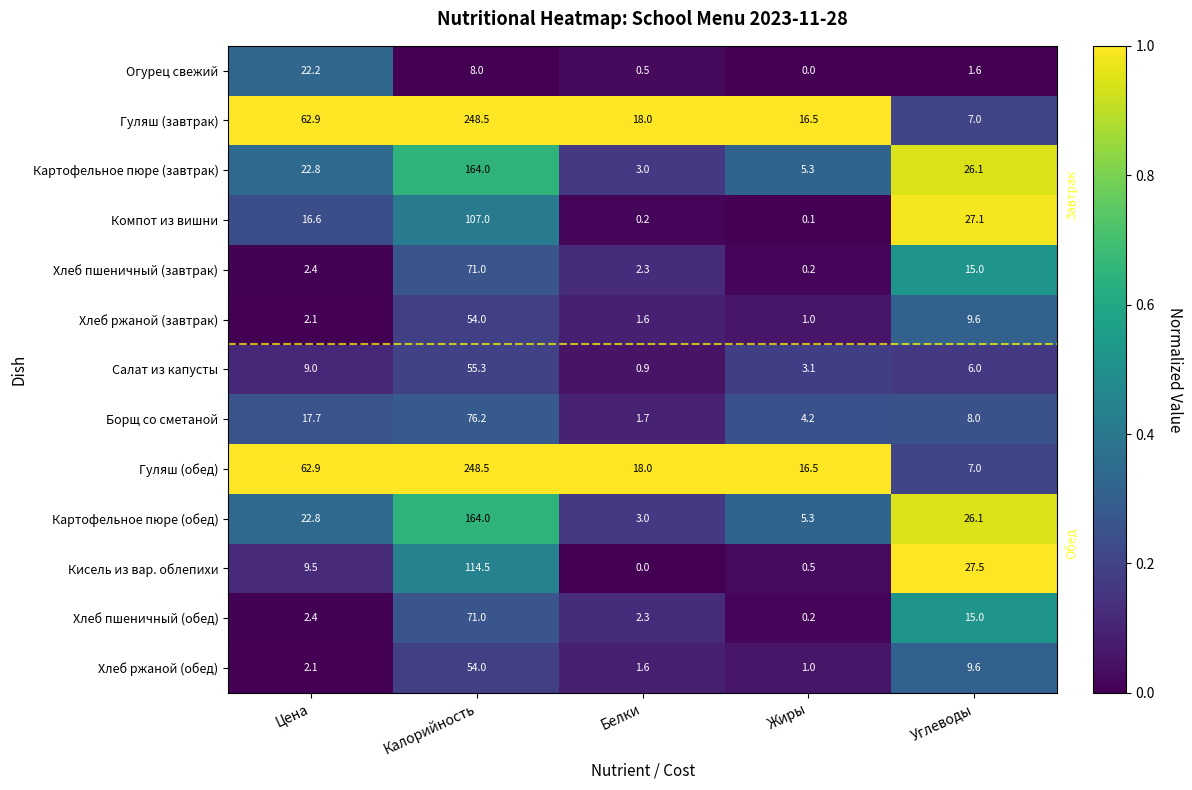

What is the spread (max minus min) of values at Жиры?

16.5